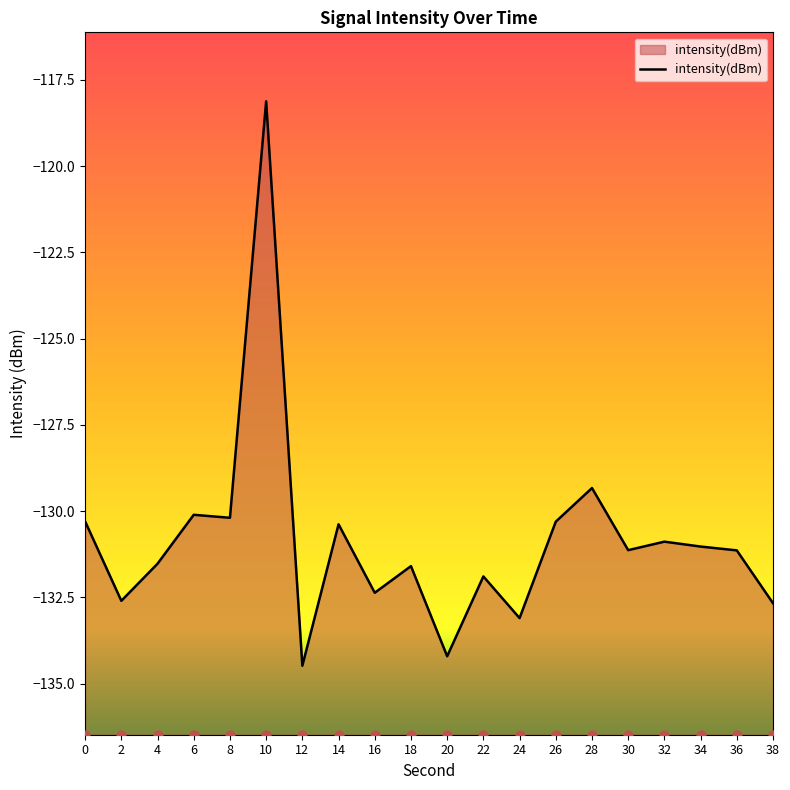

What is the change in value from 4 to 32?

+0.6